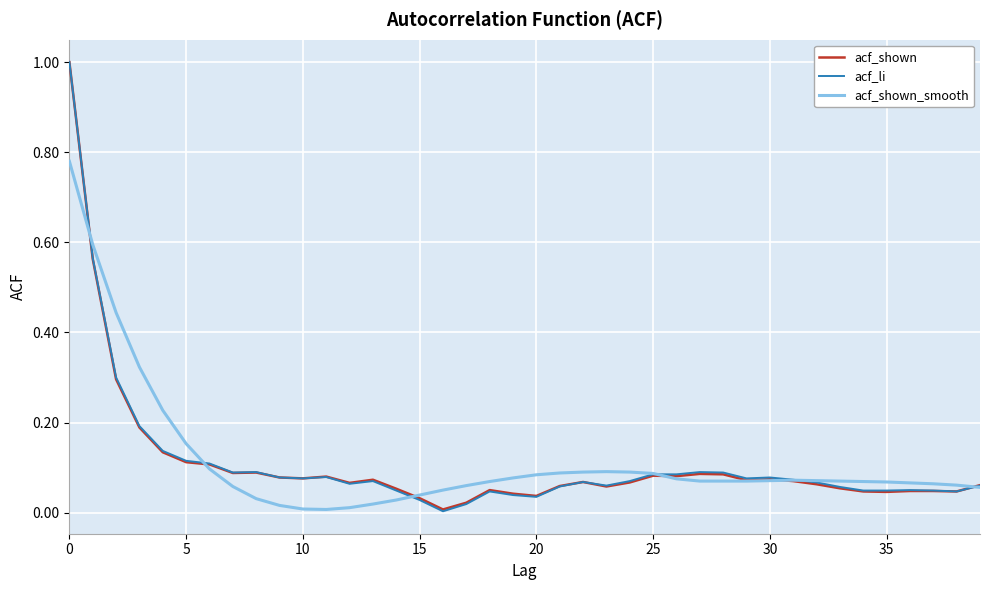

What is the maximum value for acf_li?

1.0